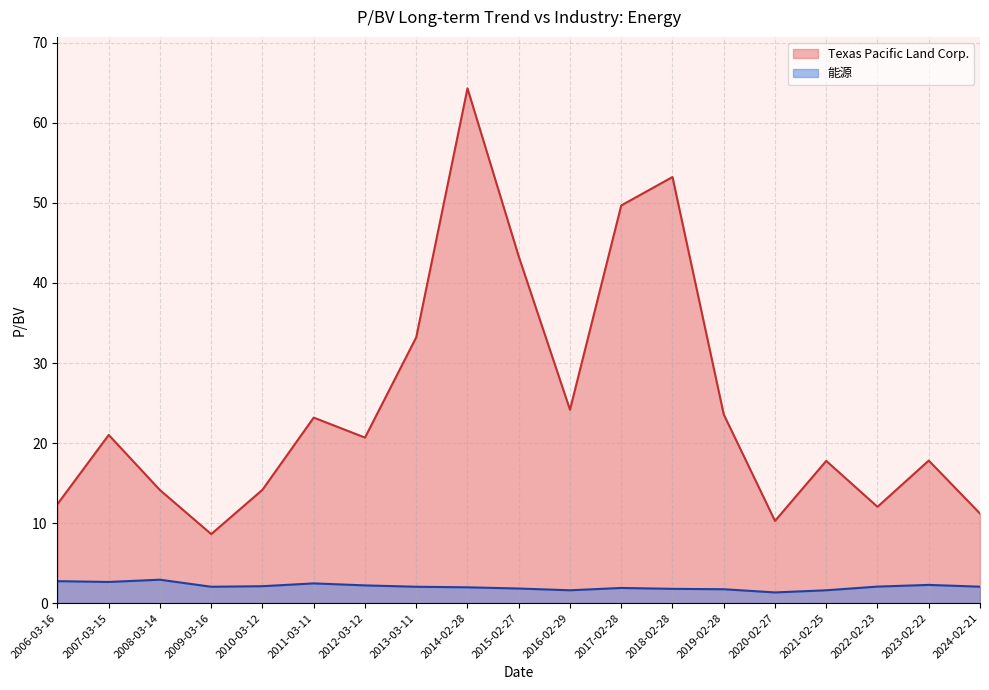

Which label corresponds to the smallest value in the chart?

2020-02-27